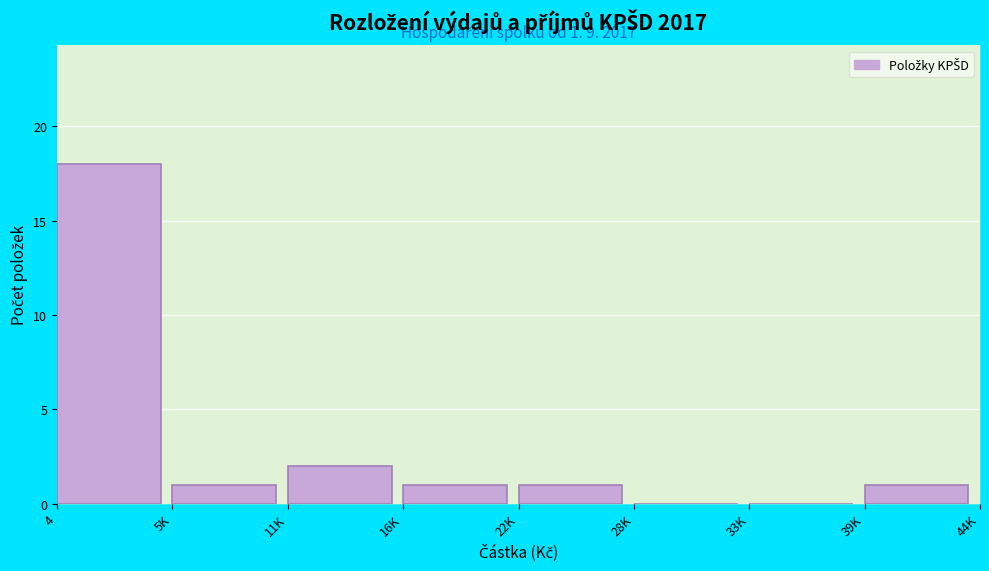

Reading right to left, transcribe all the data shown in this chart.

39K=1	33K=0	28K=0	22K=1	16K=1	11K=2	5K=1	4=18